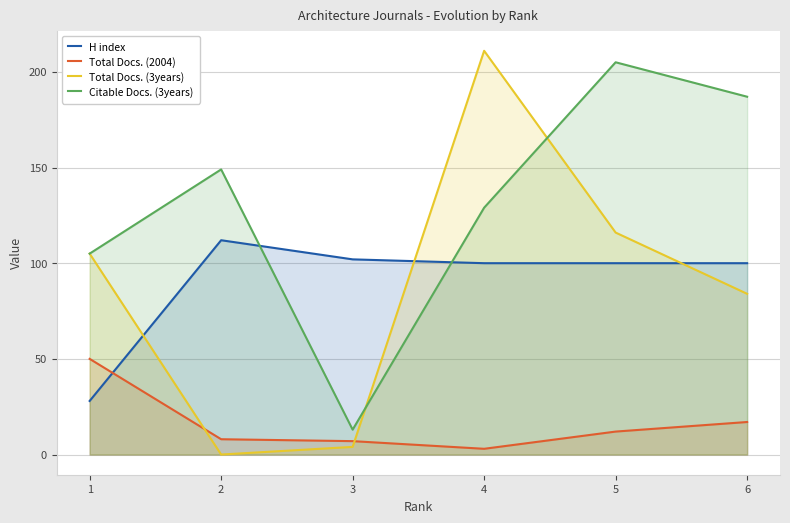

How many data points in H index are above 100?

2